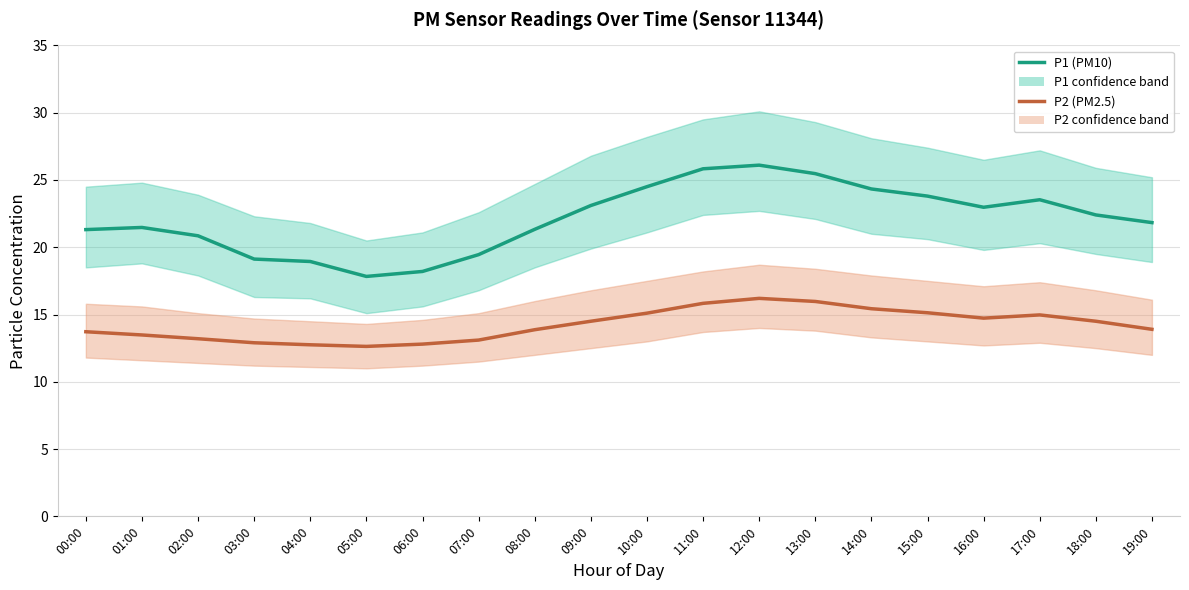

Reading left to right, list all the values displayed in this chart.

P1 (PM10): 21.3	21.5	20.9	19.1	18.9	17.8	18.2	19.4	21.3	23.1	24.5	25.8	26.1	25.5	24.3	23.8	23.0	23.5	22.4	21.8
P2 (PM2.5): 13.7	13.5	13.2	12.9	12.8	12.6	12.8	13.1	13.9	14.5	15.1	15.8	16.2	16.0	15.4	15.1	14.7	15.0	14.5	13.9